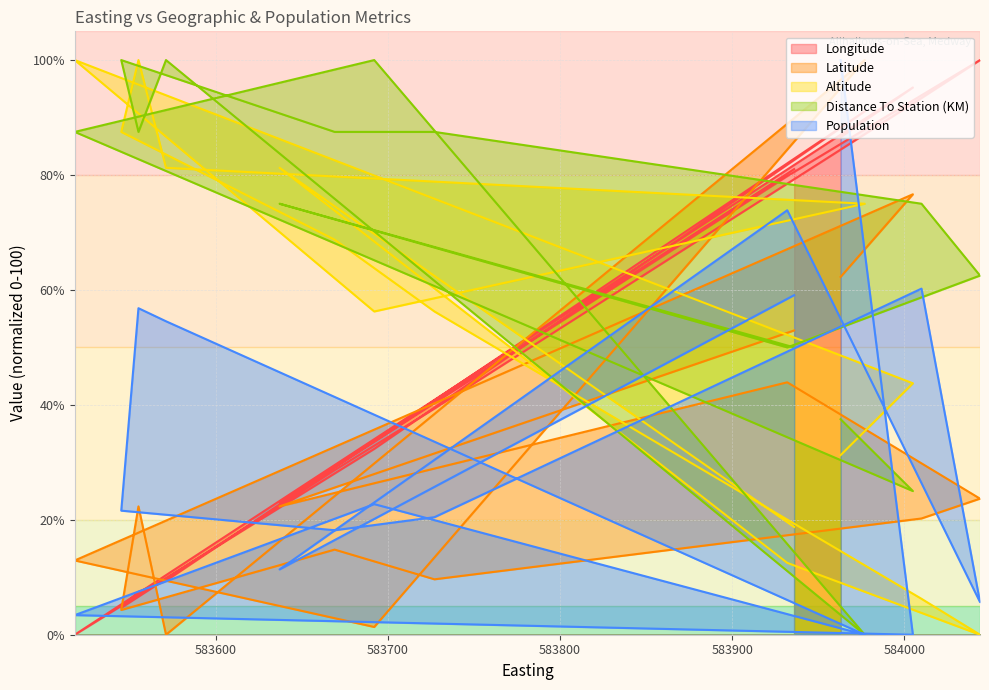

True or false: Altitude and Population cross at least once.

True